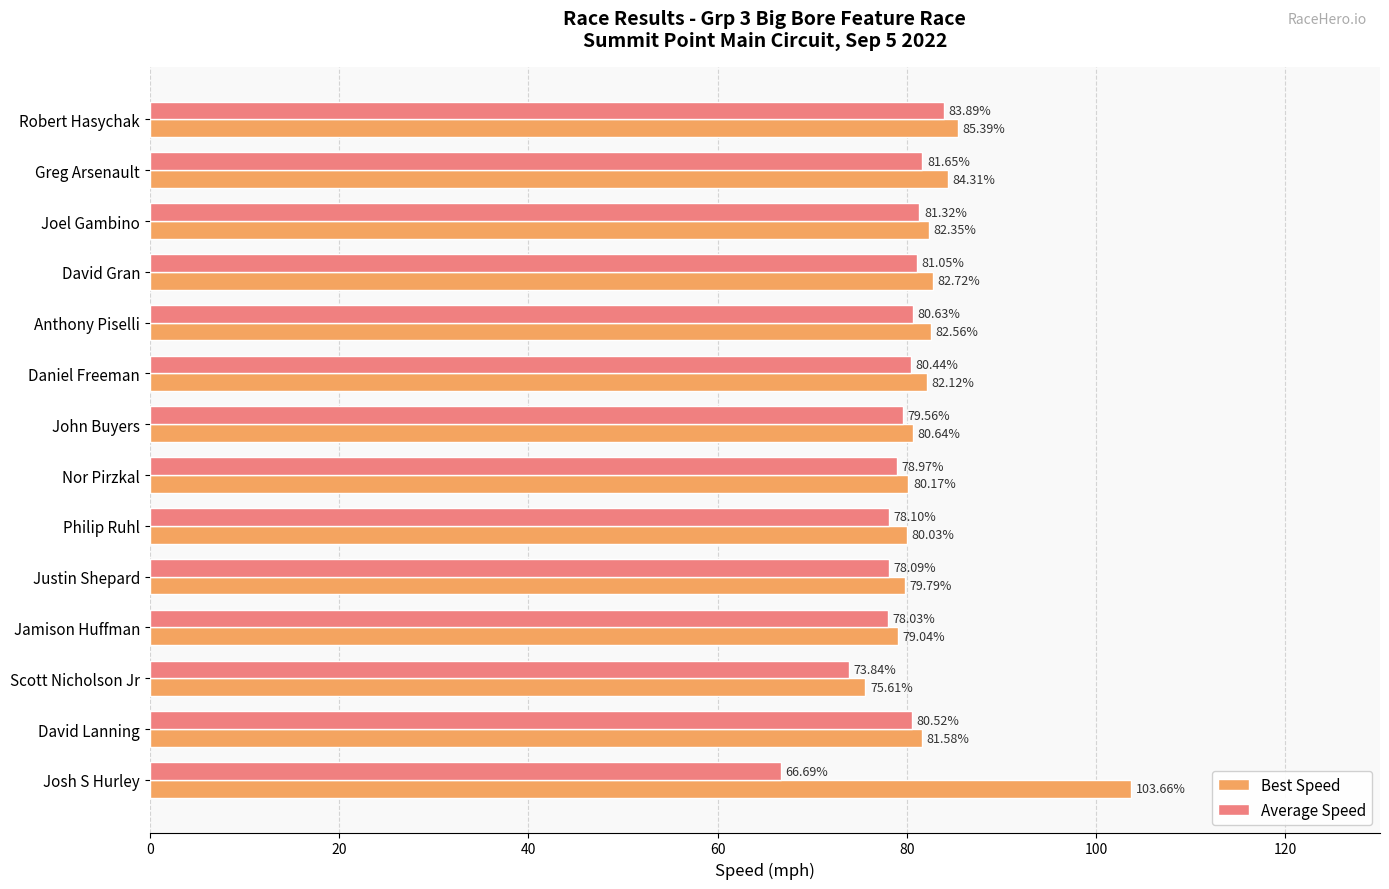

Rank the series by their average value, from lowest to highest.

Average Speed, Best Speed